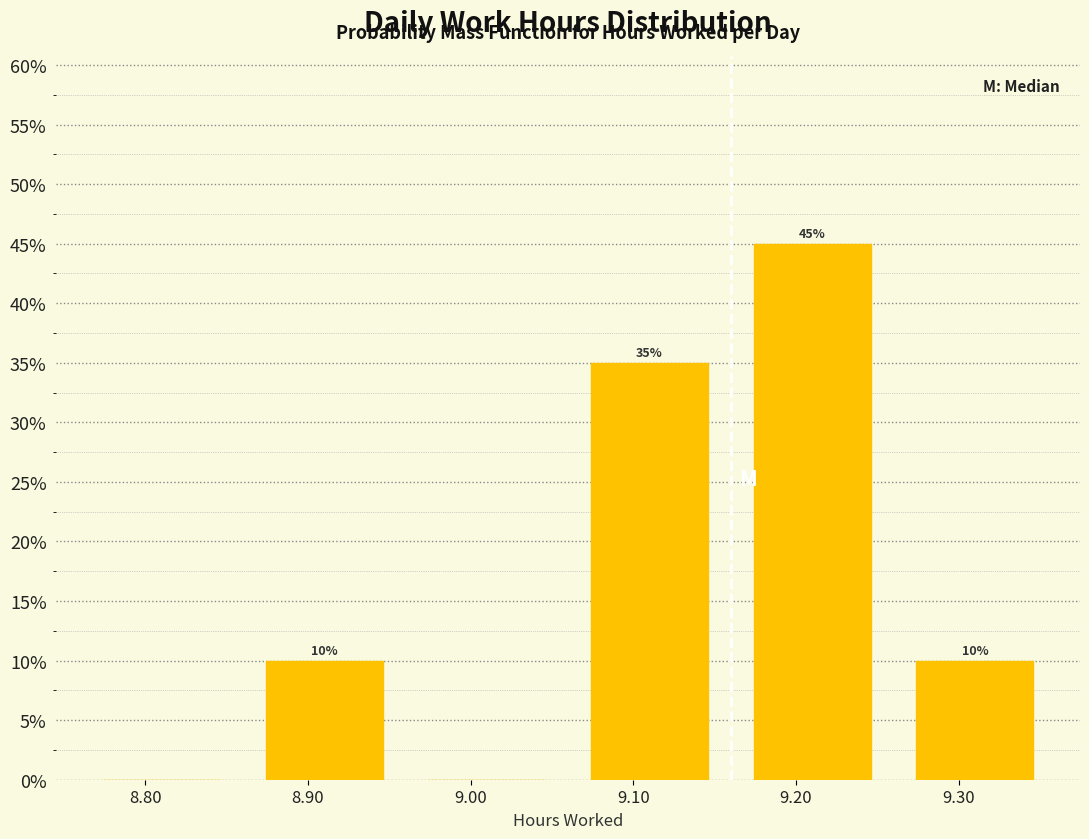

Reading left to right, list all the values displayed in this chart.

8.80=0	8.90=10	9.00=0	9.10=35	9.20=45	9.30=10